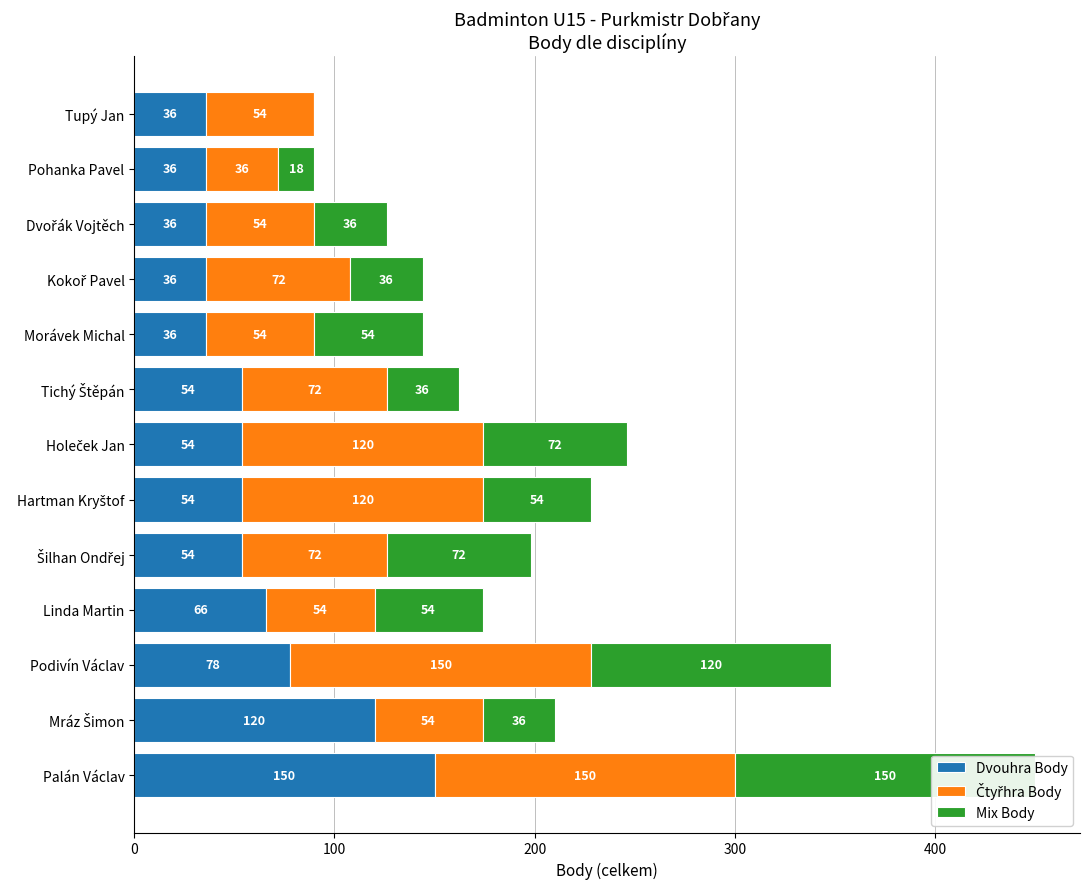

Which series has the largest range (max minus min)?

Mix Body